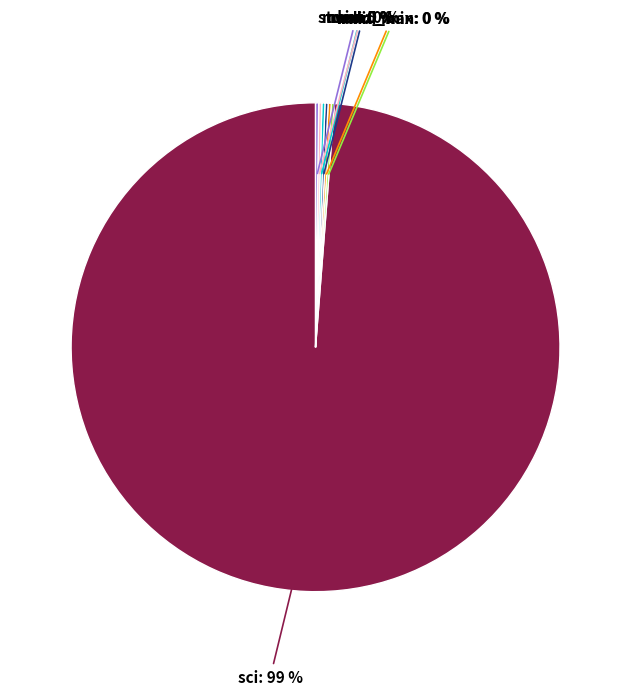

Is there a majority slice in this chart?

Yes